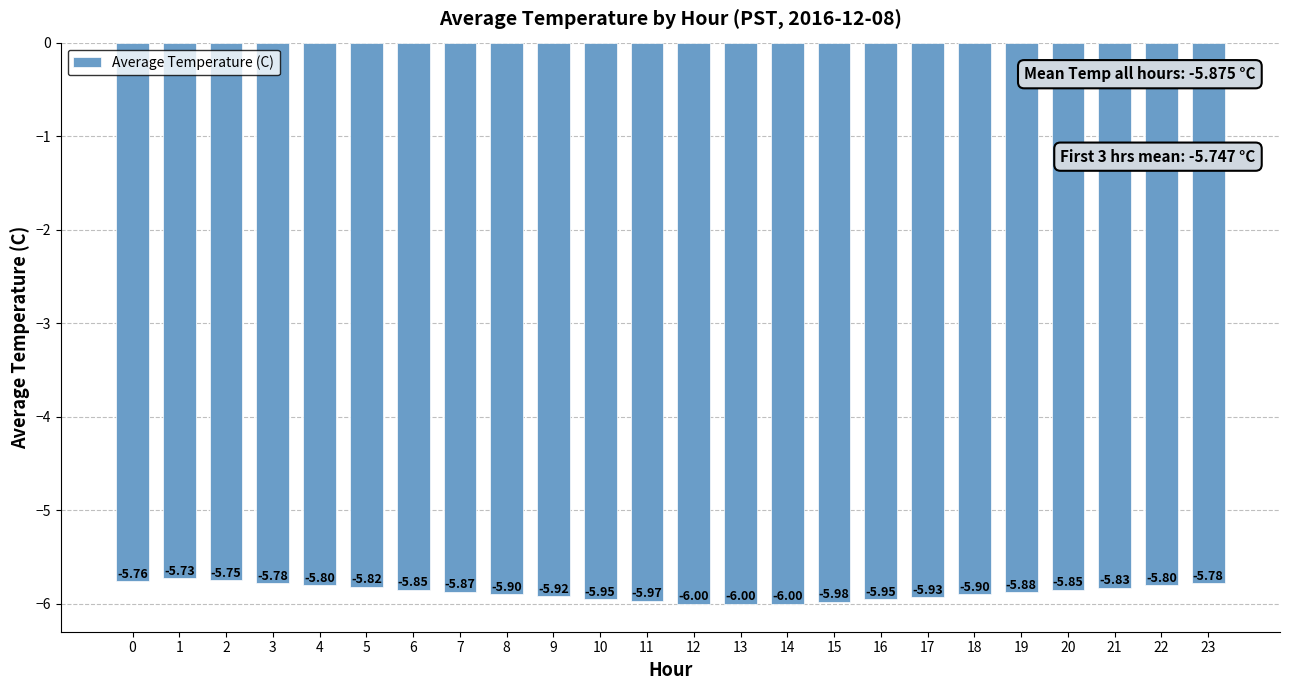

The chart shows a value of -7.9 at 7. True or false?

False